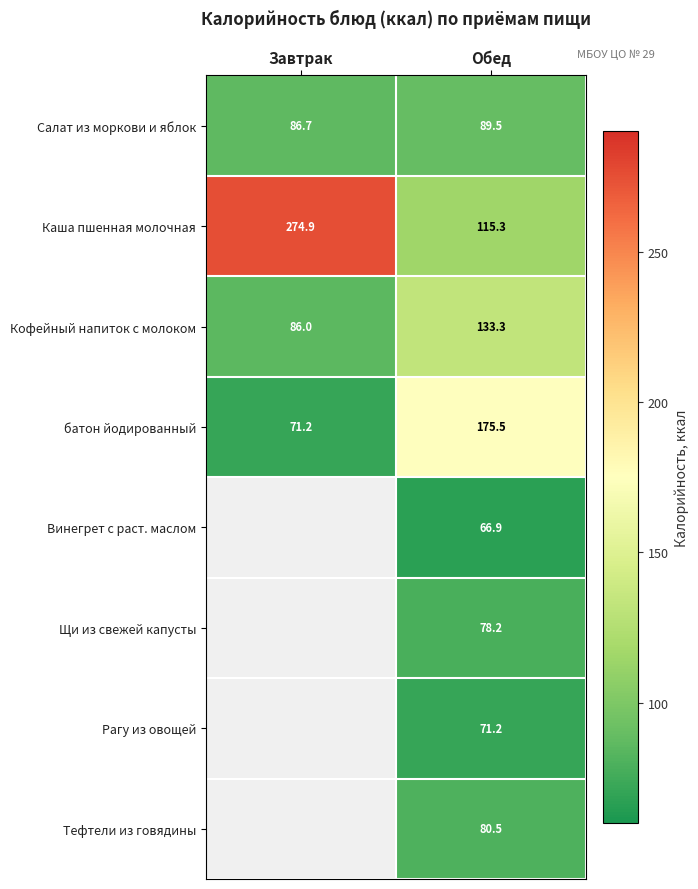

Which label corresponds to the largest value in the chart?

Завтрак